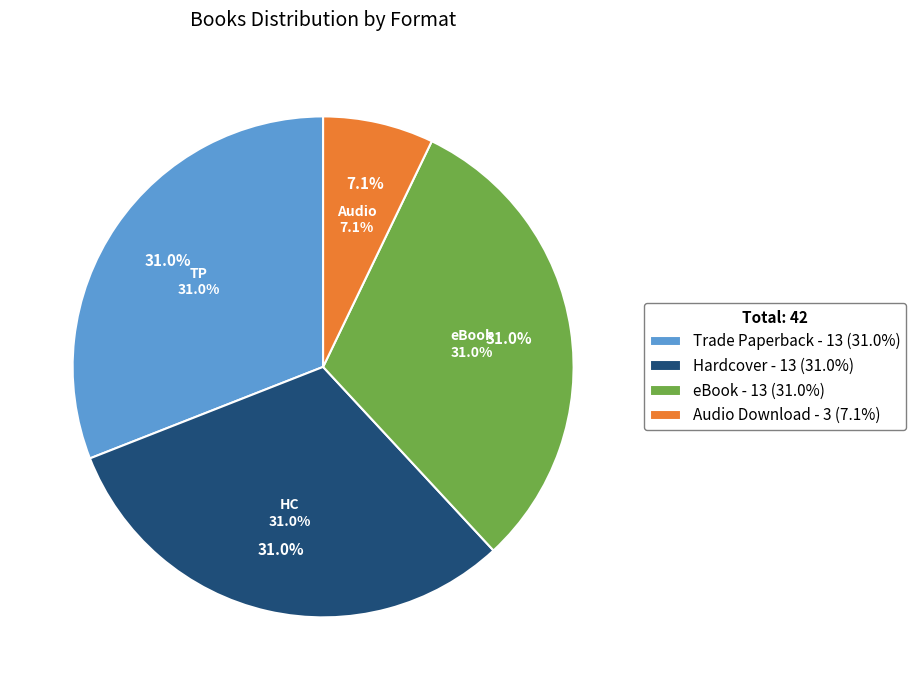

The Trade Paperback slice represents 31% of the pie. True or false?

True